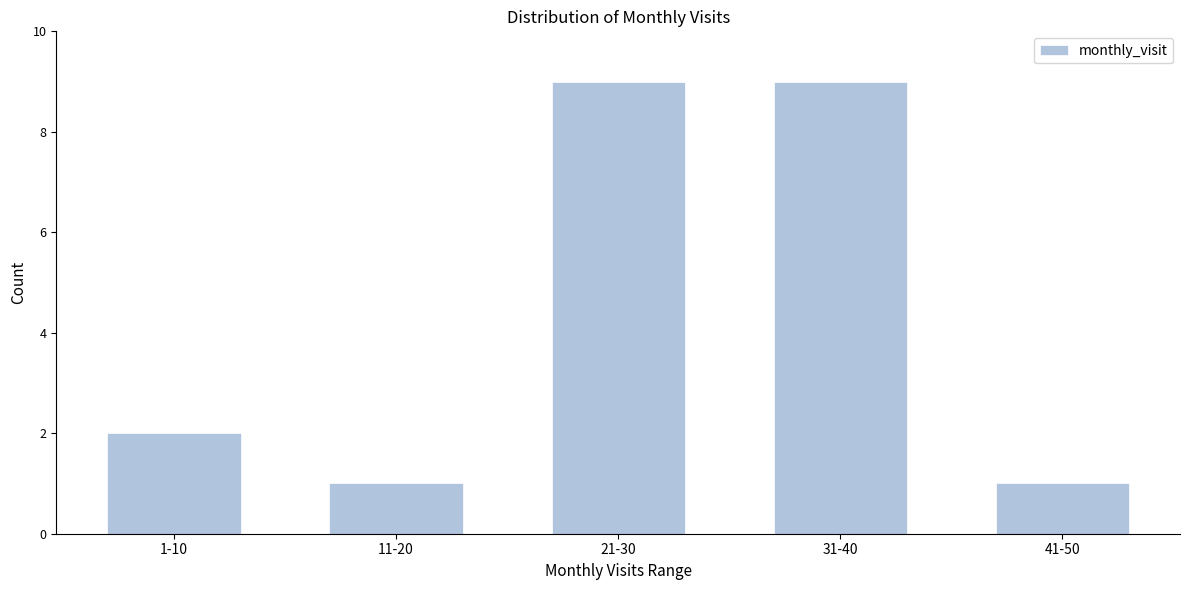

Reading left to right, transcribe all the data shown in this chart.

2	1	9	9	1